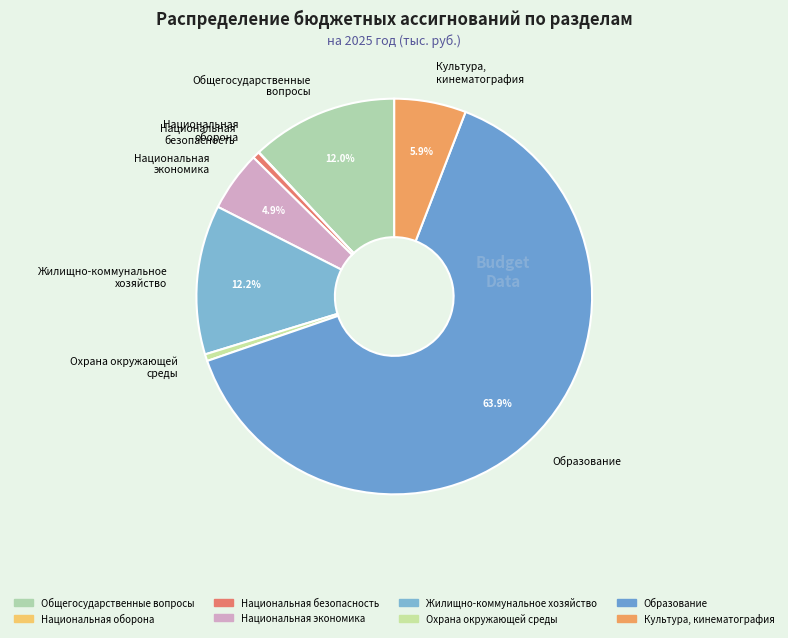

Approximately how many times larger is the value at Национальная экономика compared to Культура, кинематография?

0.8